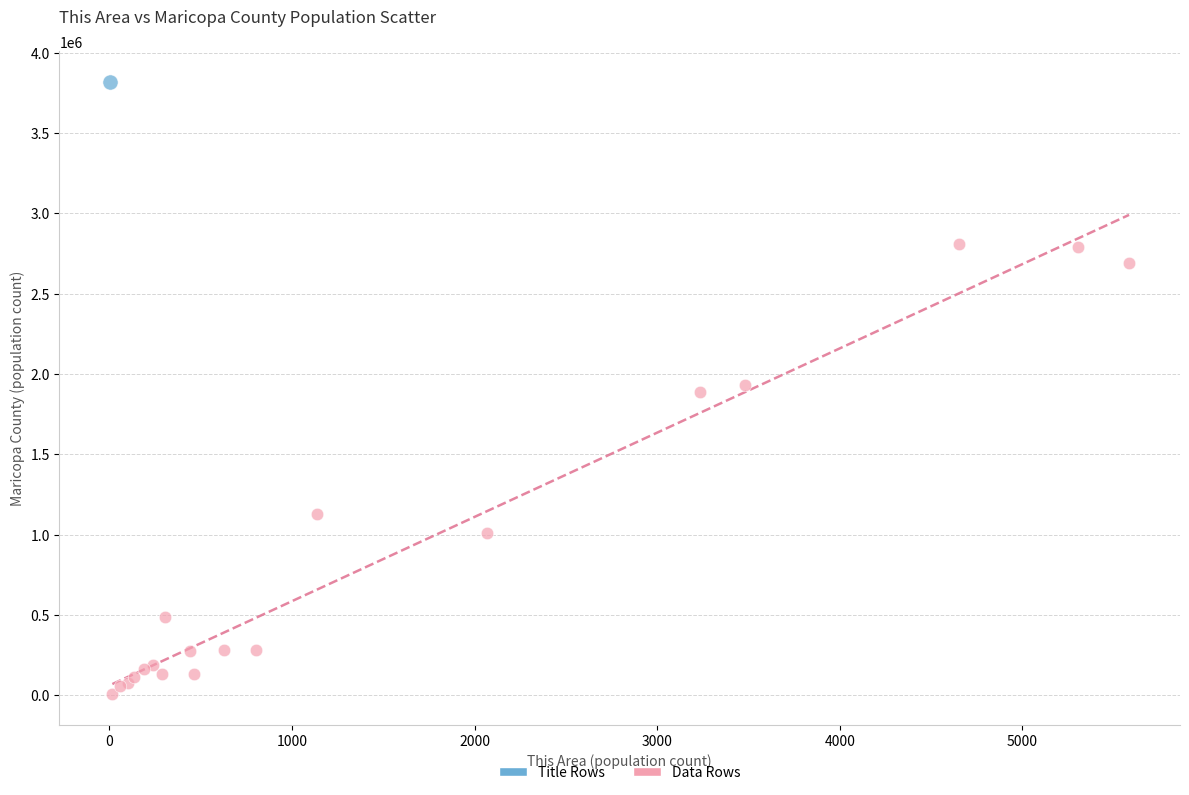

What are all the series names shown in the legend?

Title Rows, Data Rows